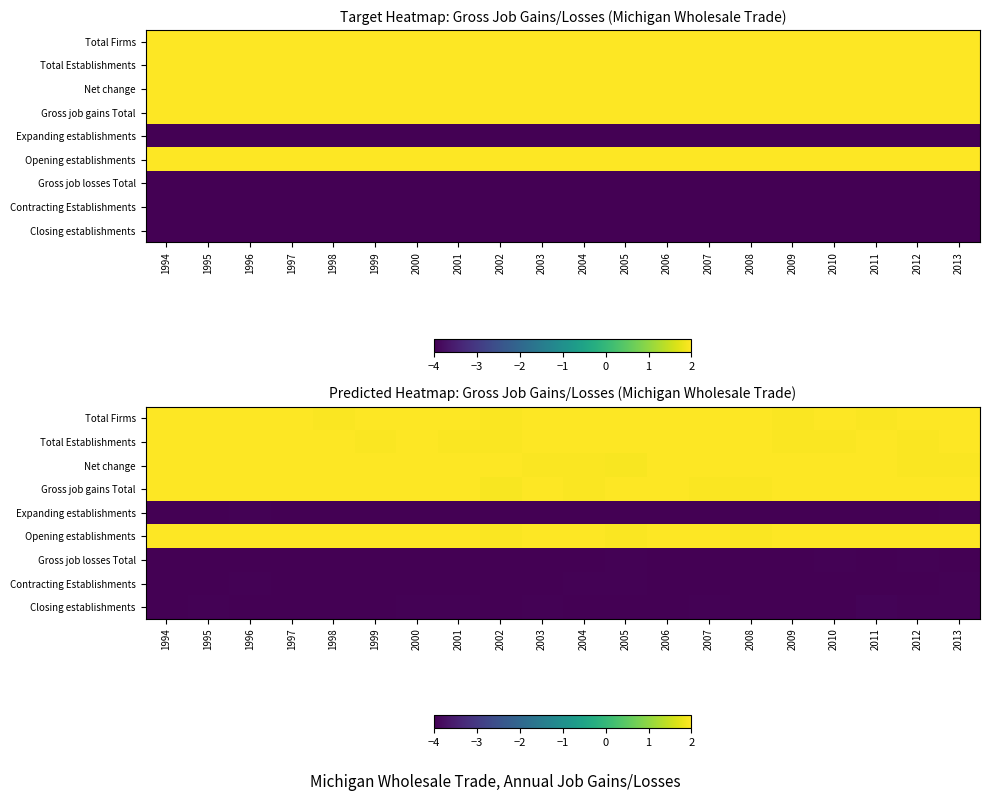

Is the value of Contracting Establishments at 2005 greater than the value of Net change at 2007?

No